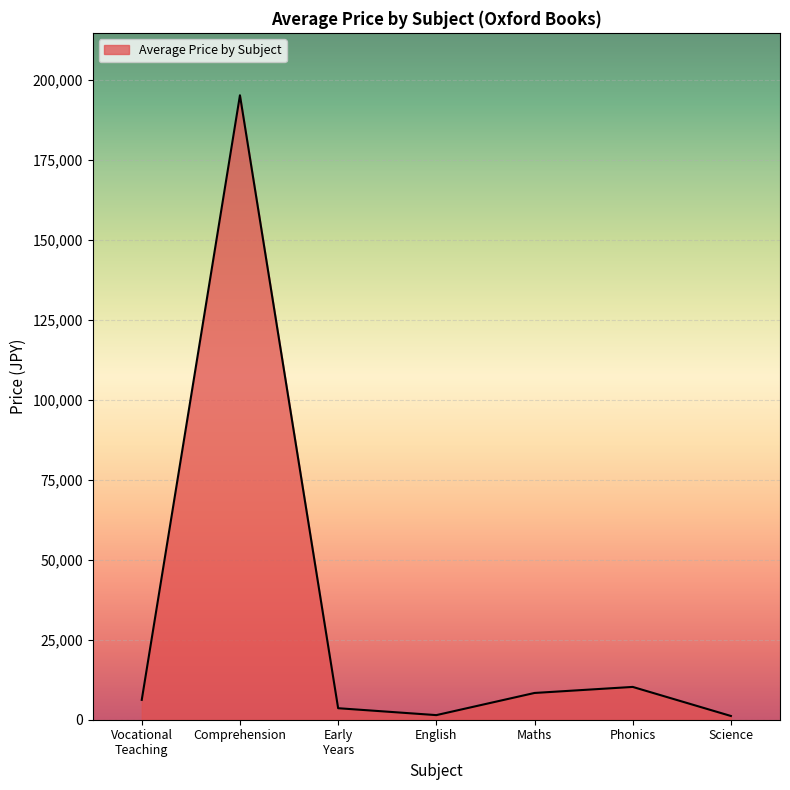

Which label corresponds to the largest value in the chart?

Comprehension